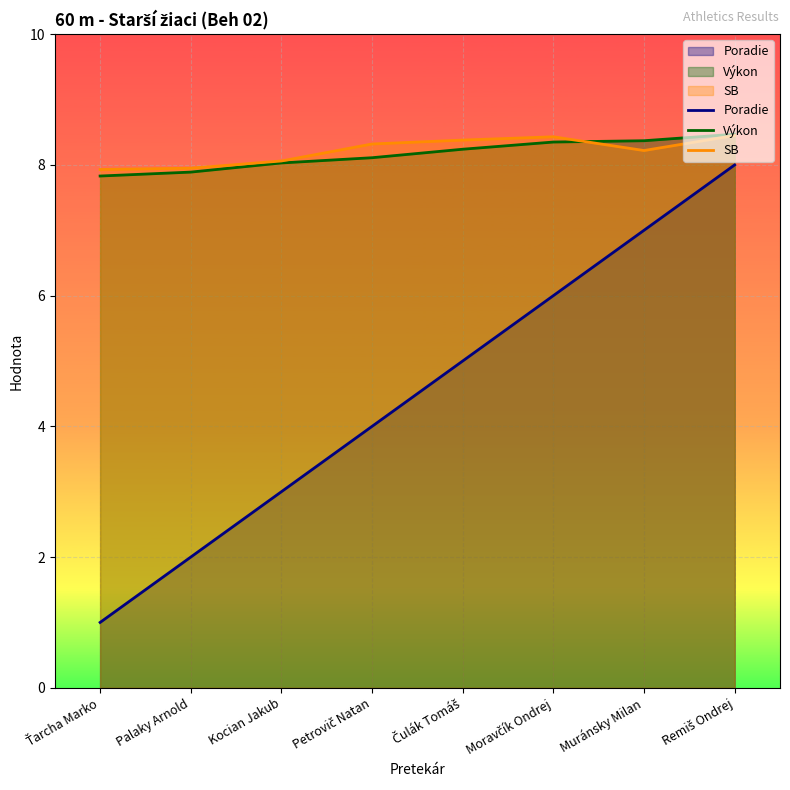

Reading right to left, what are all the values shown in this chart?

Poradie: Remiš Ondrej=8.0	Muránsky Milan=7.0	Moravčík Ondrej=6.0	Čulák Tomáš=5.0	Petrovič Natan=4.0	Kocian Jakub=3.0	Palaky Arnold=2.0	Ťarcha Marko=1.0
Výkon: Remiš Ondrej=8.5	Muránsky Milan=8.4	Moravčík Ondrej=8.3	Čulák Tomáš=8.2	Petrovič Natan=8.1	Kocian Jakub=8.0	Palaky Arnold=7.9	Ťarcha Marko=7.8
SB: Remiš Ondrej=8.4	Muránsky Milan=8.2	Moravčík Ondrej=8.4	Čulák Tomáš=8.4	Petrovič Natan=8.3	Kocian Jakub=8.1	Palaky Arnold=8.0	Ťarcha Marko=7.9